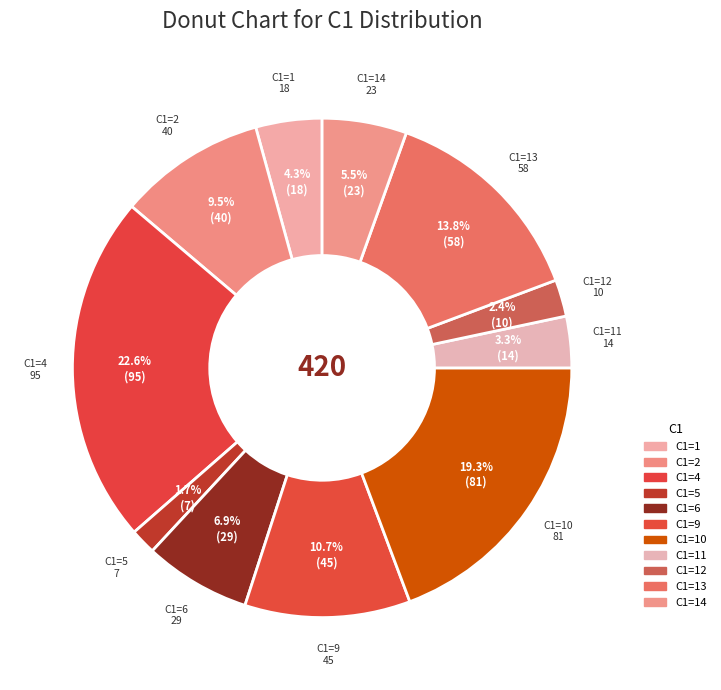

Count the number of slices in the pie.

11